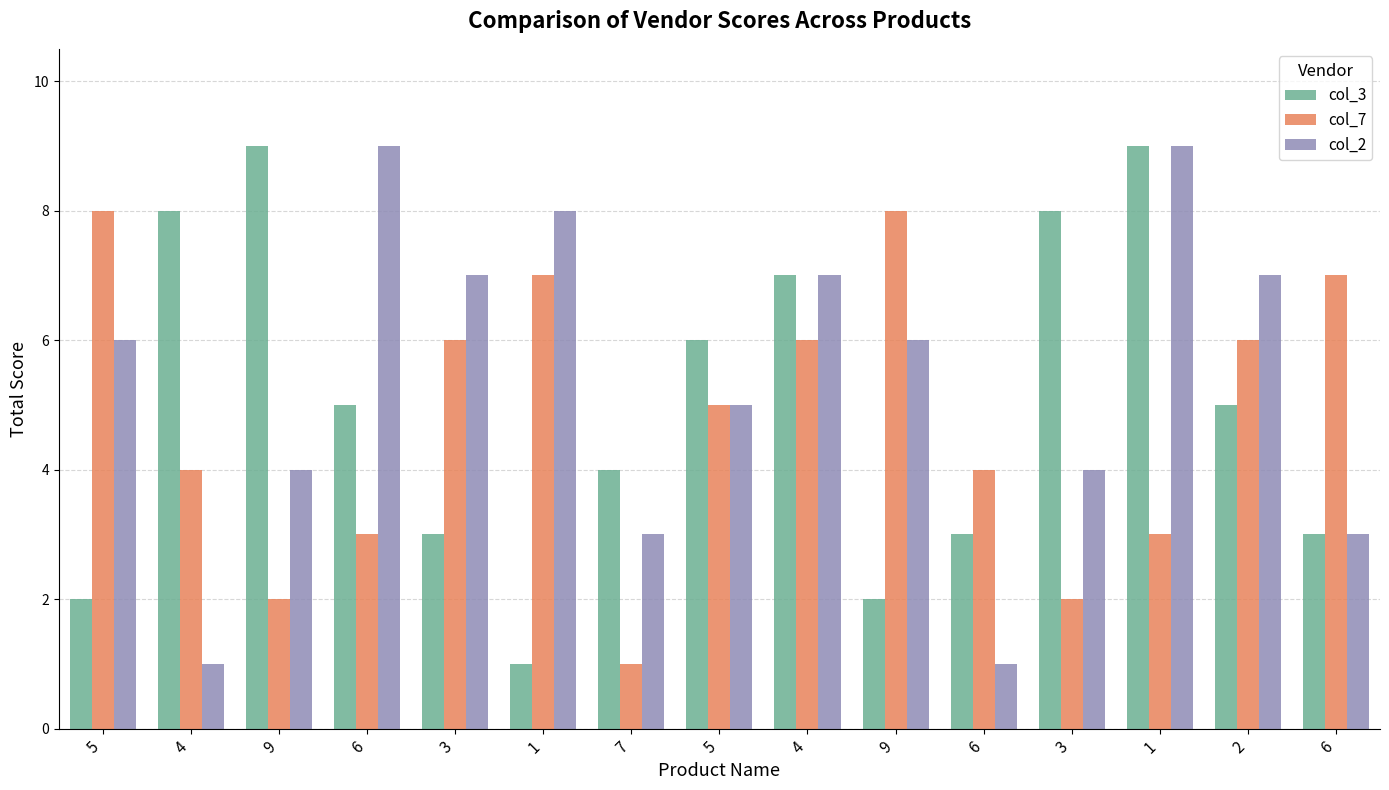

What is the difference between the col_2 values at 5 and 3?

2